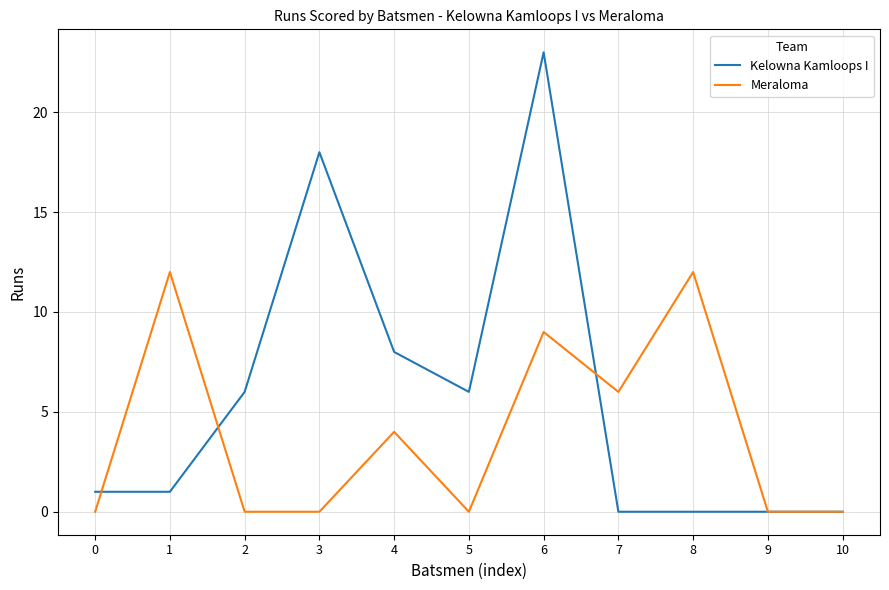

What is the difference between the maximum and minimum values in the Meraloma series?

12